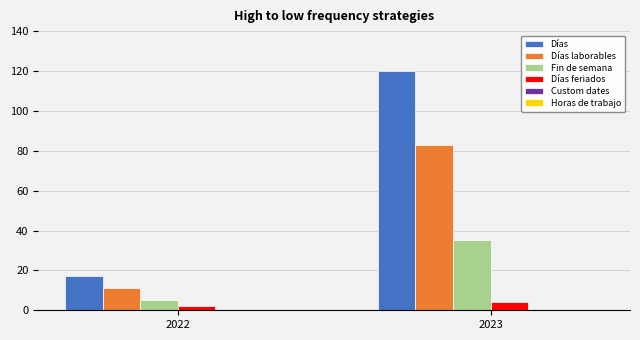

Reading left to right, extract all data points from this chart.

Días: 17	120
Días laborables: 11	83
Fin de semana: 5	35
Días feriados: 2	4